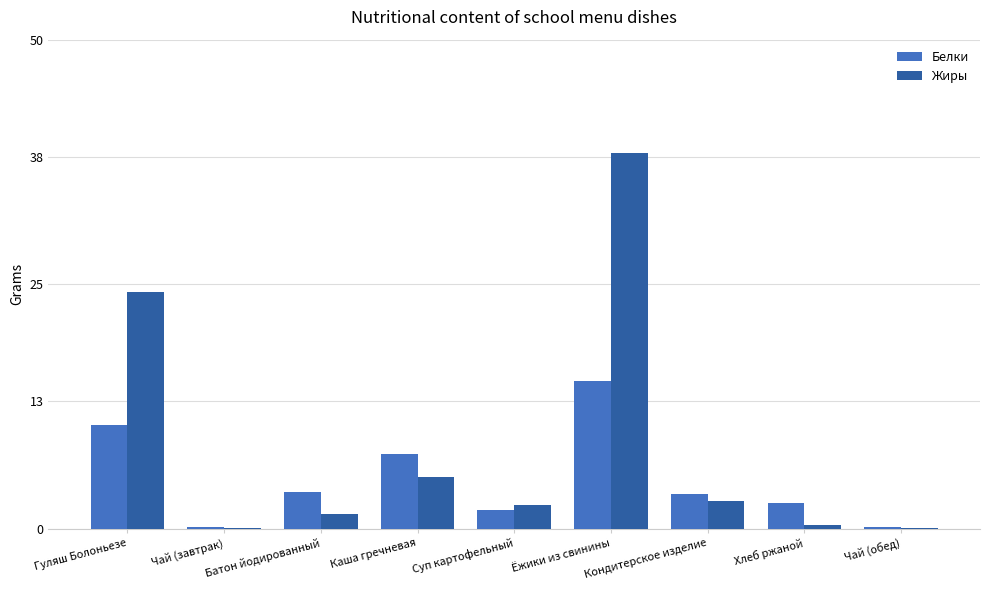

At which label is Жиры closest to 19?

Гуляш Болоньезе